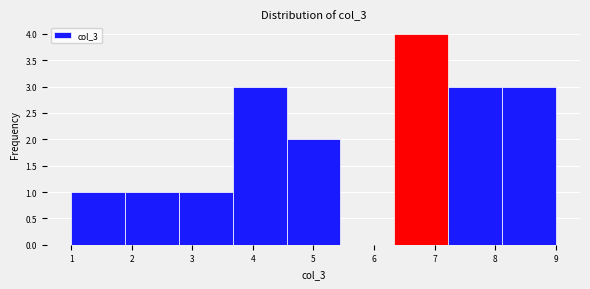

Over which range of the x-axis is the bar tallest?

6.3 to 7.2